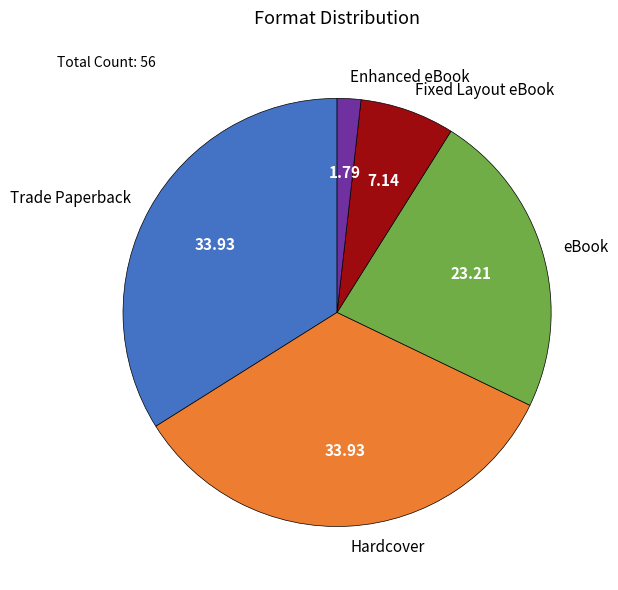

Is the sum of Hardcover and Trade Paperback greater than half?

Yes